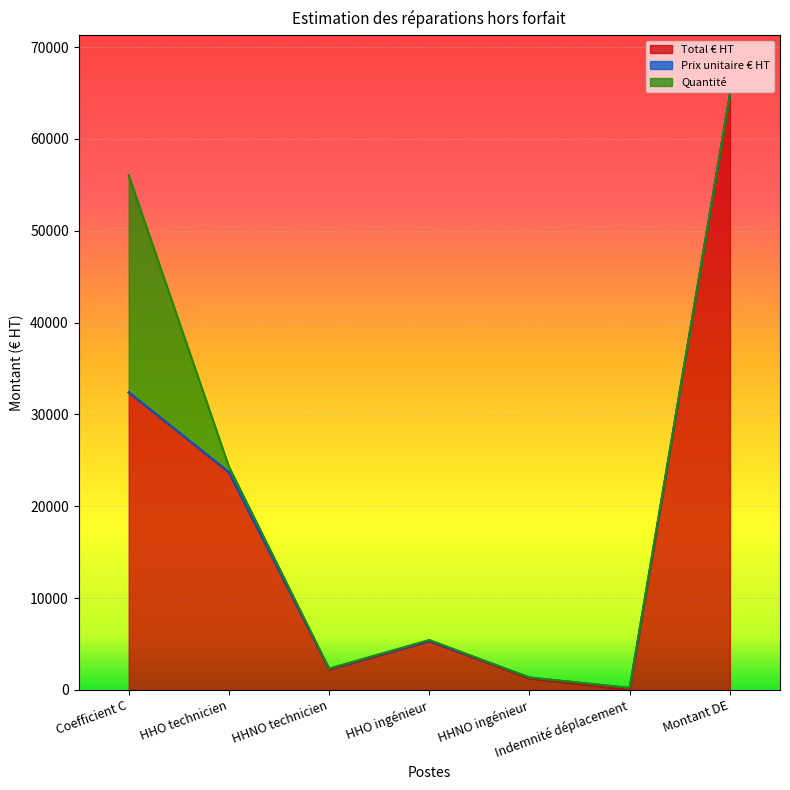

What are all the series names shown in the legend?

Total € HT, Prix unitaire € HT, Quantité